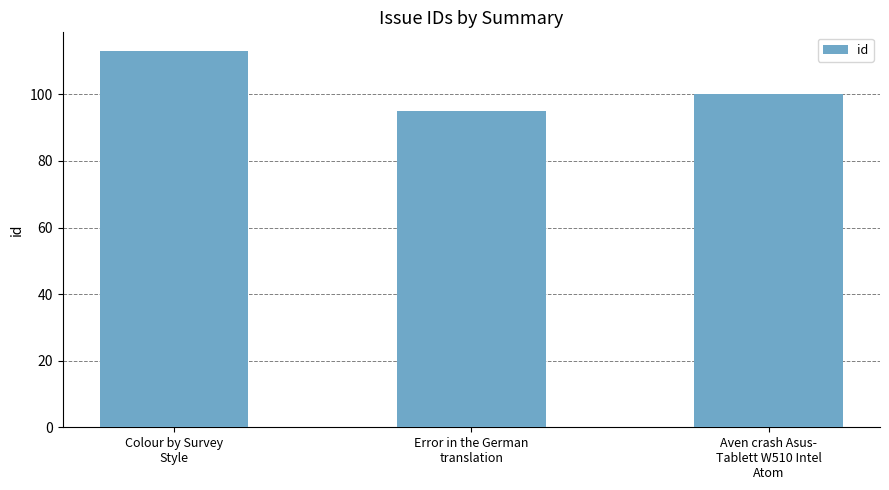

What is the minimum value shown in the chart?

95